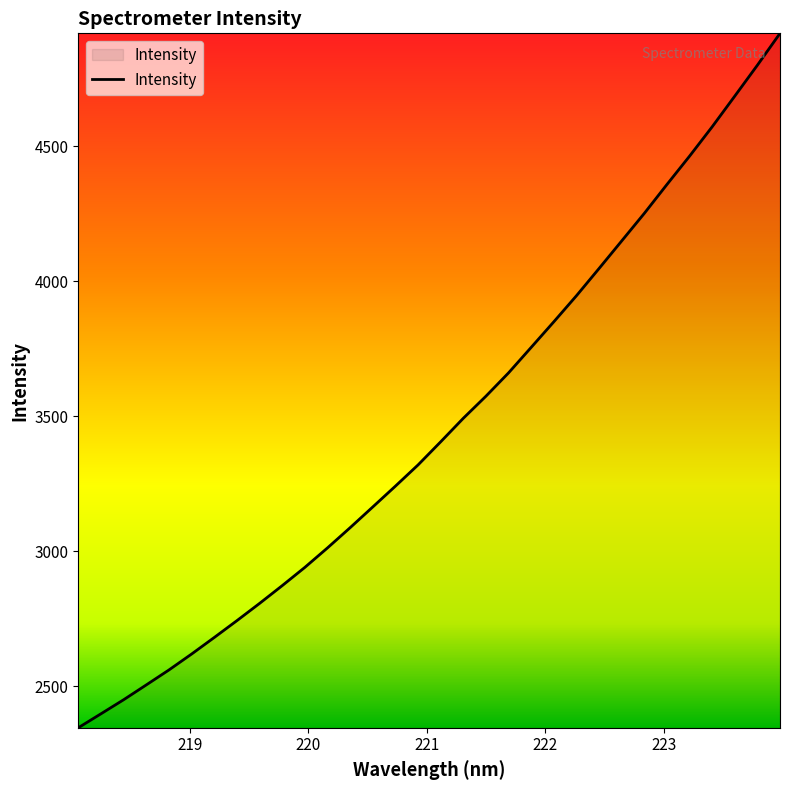

What is the minimum value shown in the chart?

2347.1